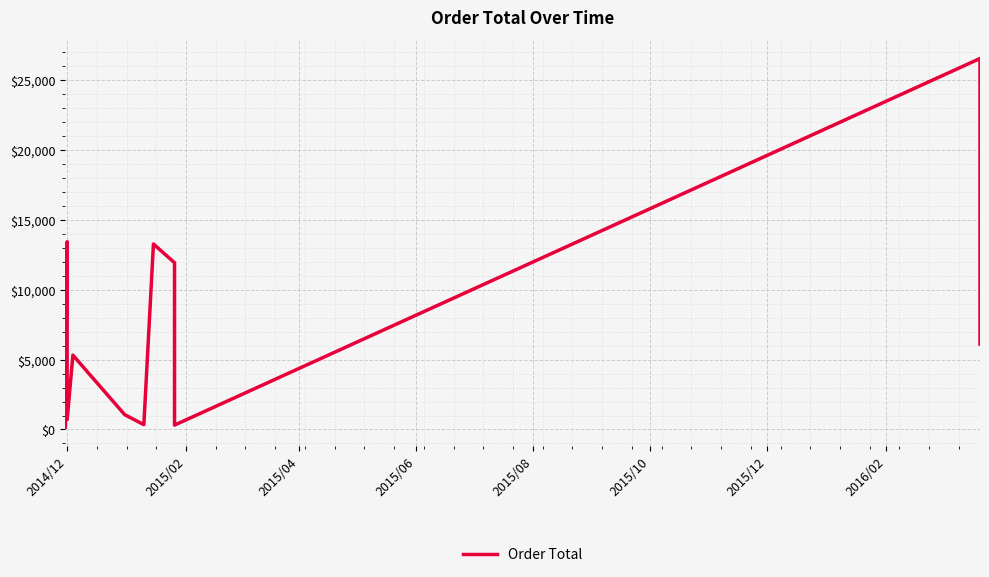

How many lines are shown in the chart?

1